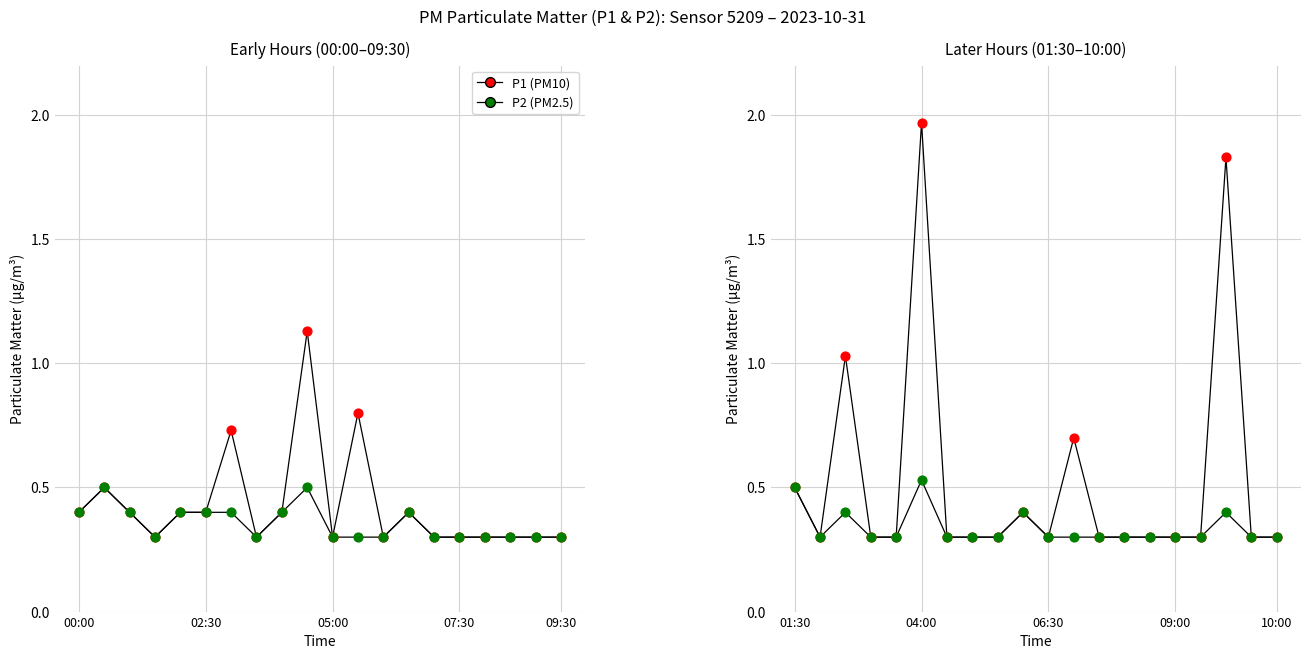

What are all the series names shown in the legend?

P1 (PM10), P2 (PM2.5)